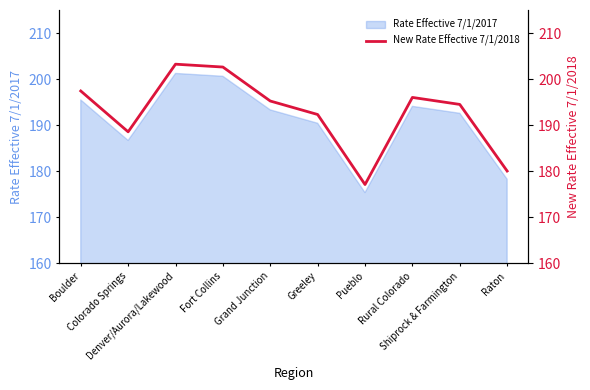

What is the minimum value for Rate Effective 7/1/2017?

175.3